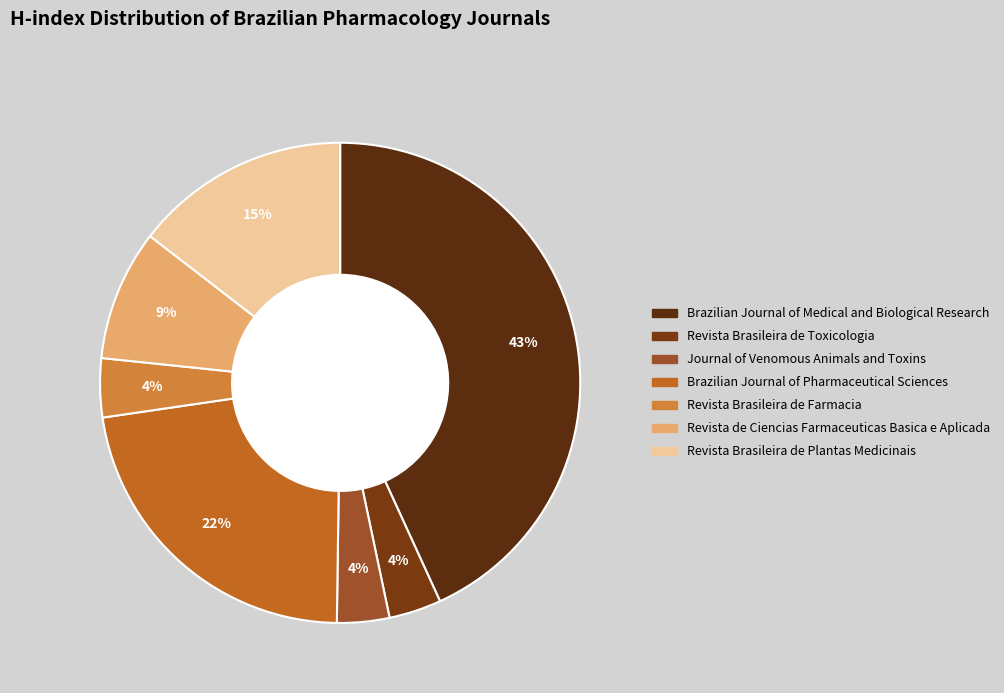

How many slices are in this pie chart?

7